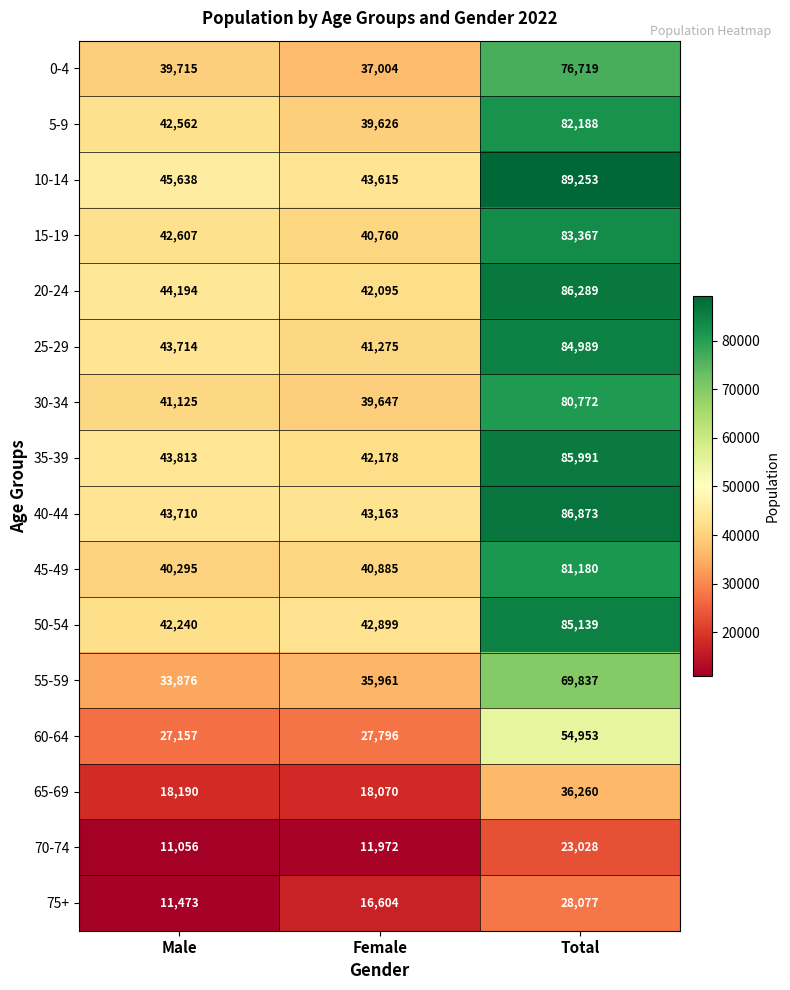

What is the difference between the second highest and minimum values in the 0-4 series?

2711